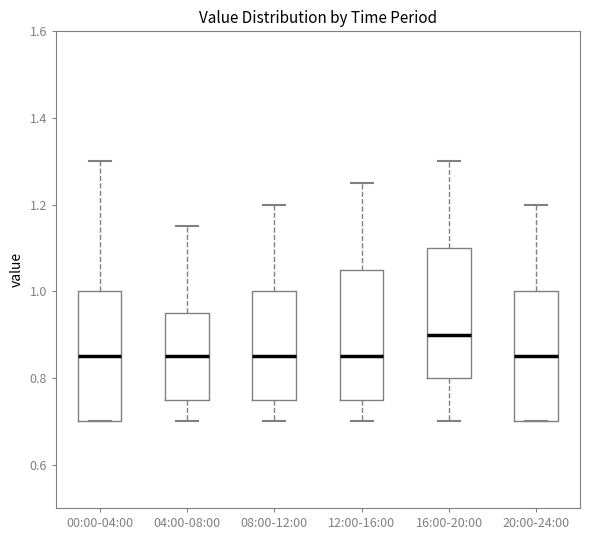

Reading left to right, read every box against the y-axis: the position of its median line, the range the box covers, and the ends of its whiskers. The values are not printed on the chart, so give them approximately, as read against the axis.

00:00-04:00: median 0.86, box 0.70 to 1.00, whiskers 0.70 to 1.30
04:00-08:00: median 0.86, box 0.76 to 0.96, whiskers 0.70 to 1.16
08:00-12:00: median 0.86, box 0.76 to 1.00, whiskers 0.70 to 1.20
12:00-16:00: median 0.86, box 0.76 to 1.06, whiskers 0.70 to 1.26
16:00-20:00: median 0.90, box 0.80 to 1.10, whiskers 0.70 to 1.30
20:00-24:00: median 0.86, box 0.70 to 1.00, whiskers 0.70 to 1.20